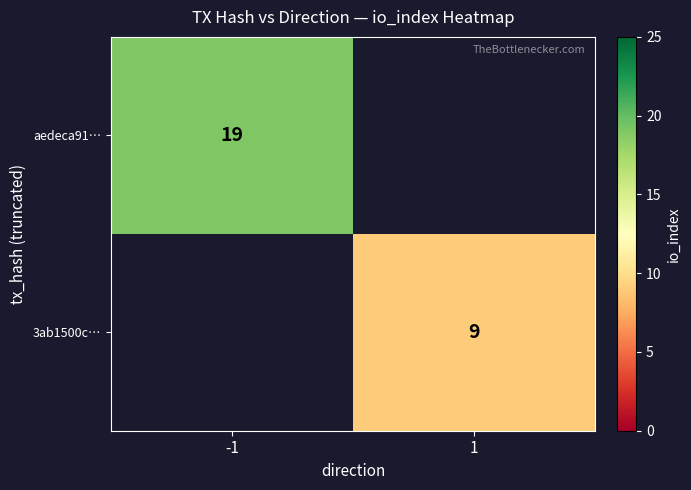

True or false: aedeca91… has a value of 19 at -1.

True